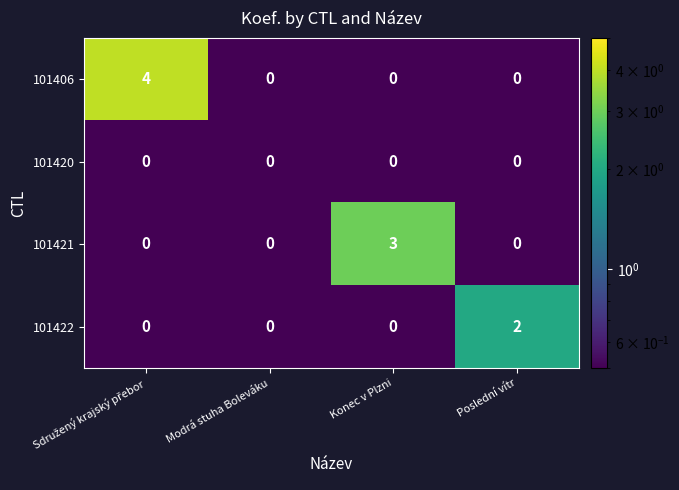

How many 101421 values are between 0 and 3?

4